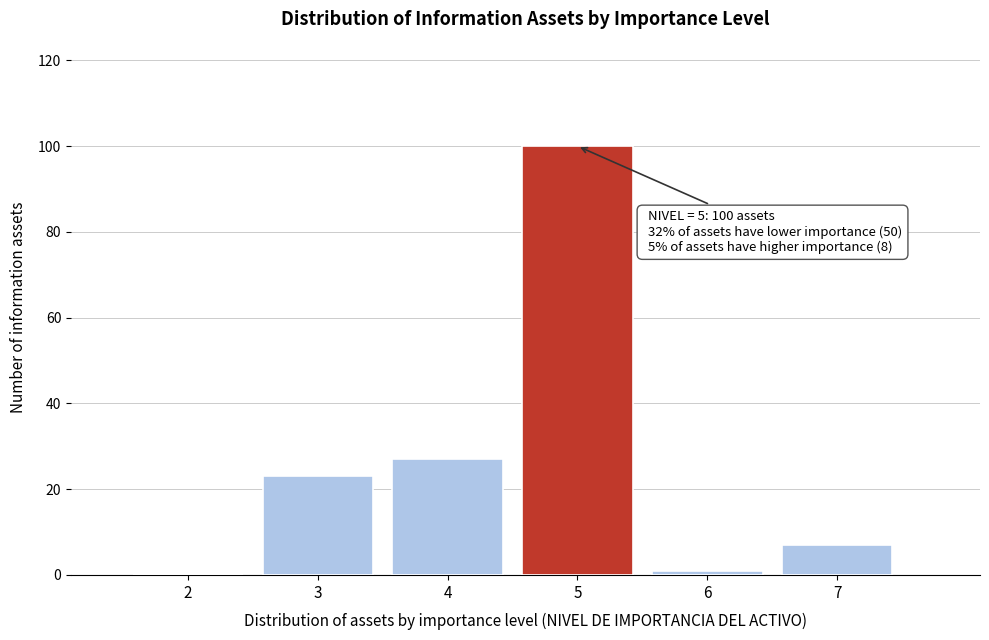

Reading left to right, list all the values displayed in this chart.

2=0	3=23	4=27	5=100	6=1	7=7